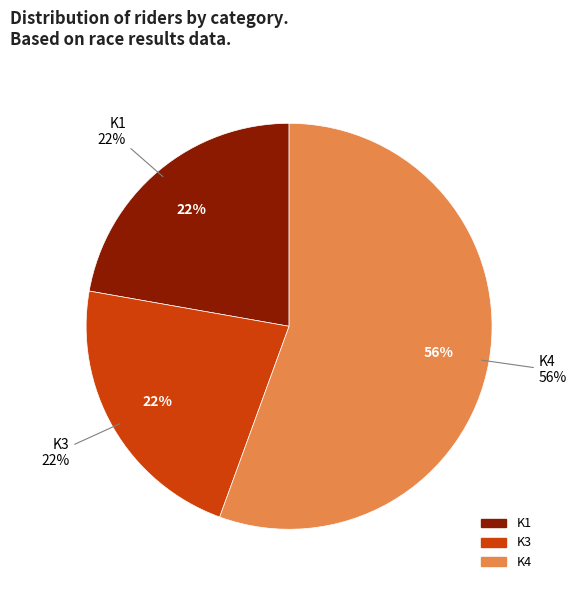

To the nearest percent, what is the average slice percentage?

33%